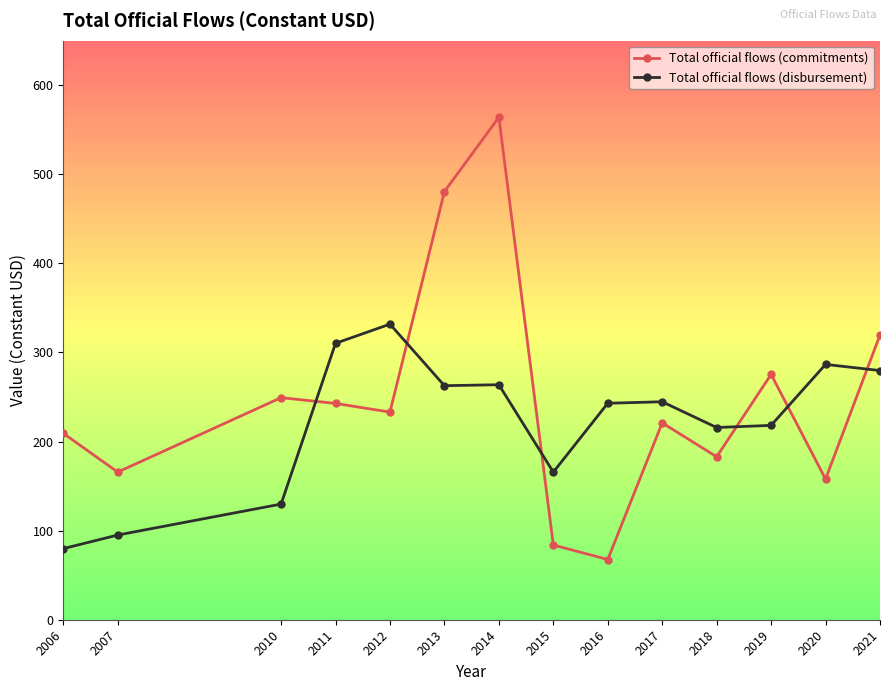

True or false: Total official flows (disbursement) has more than 0 interior local peaks.

True